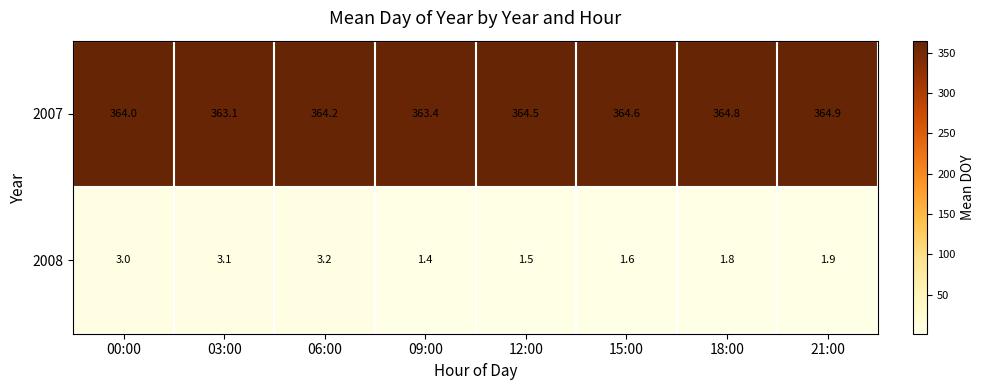

What is the smallest value displayed?

1.4